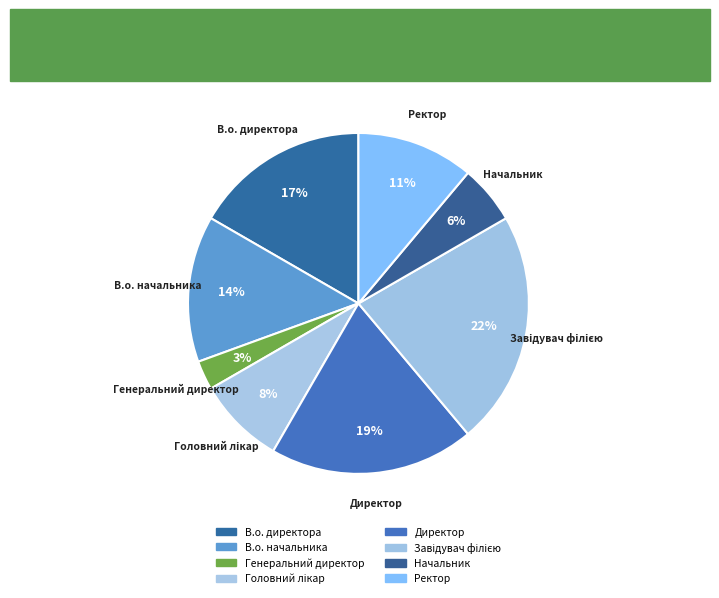

What is the largest slice in the pie chart?

Завідувач філією